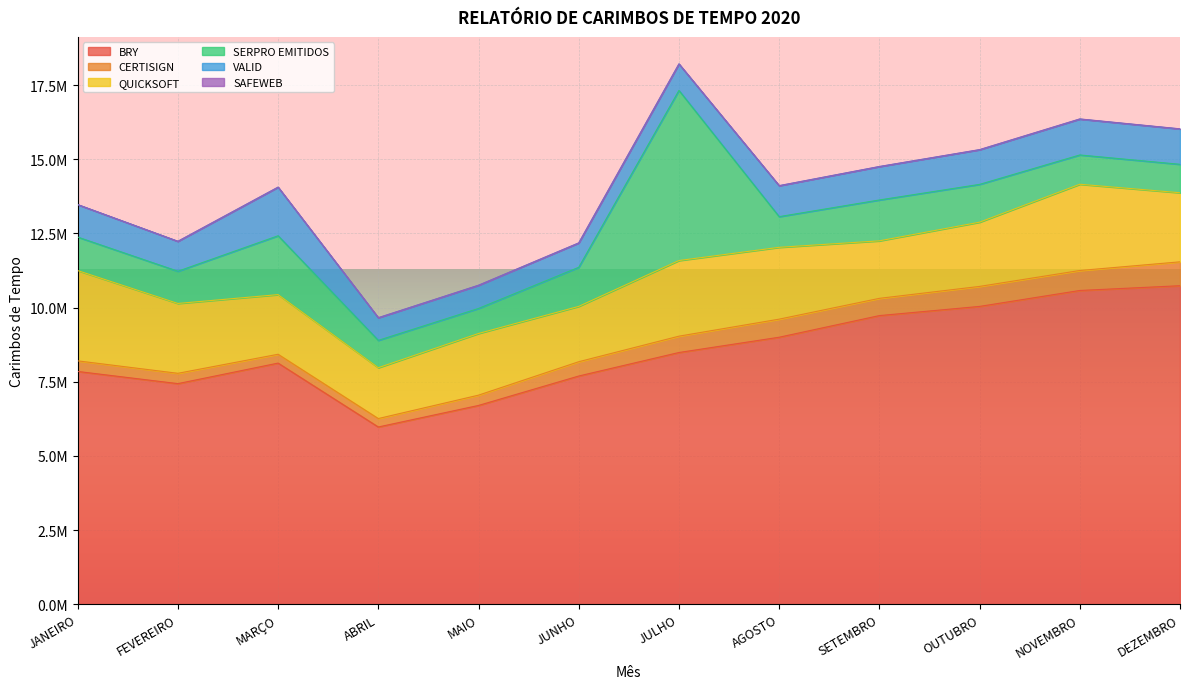

What is the spread (max minus min) of values at FEVEREIRO?

7436680